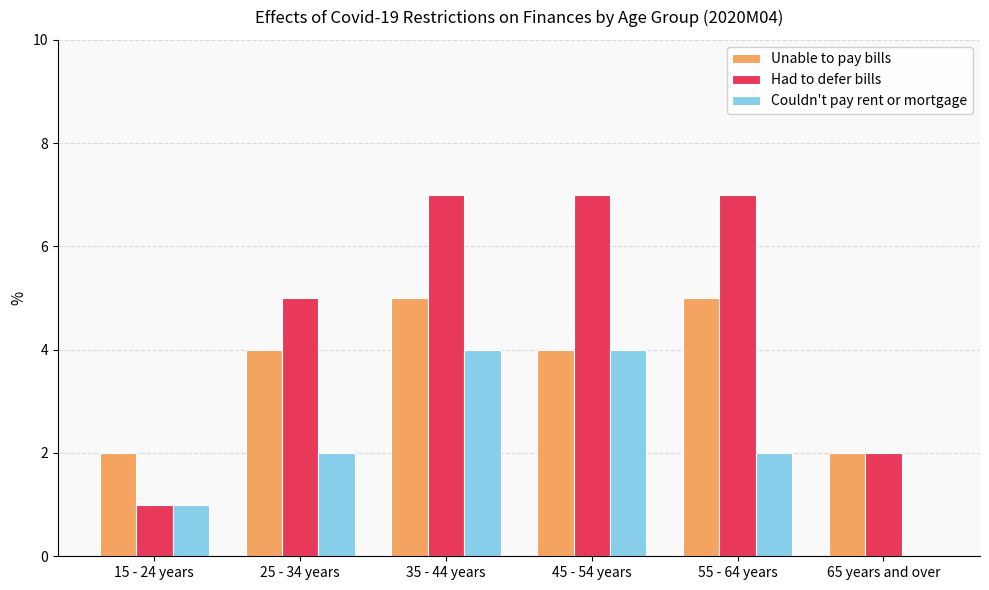

At which category is the sum across all series the highest?

35 - 44 years